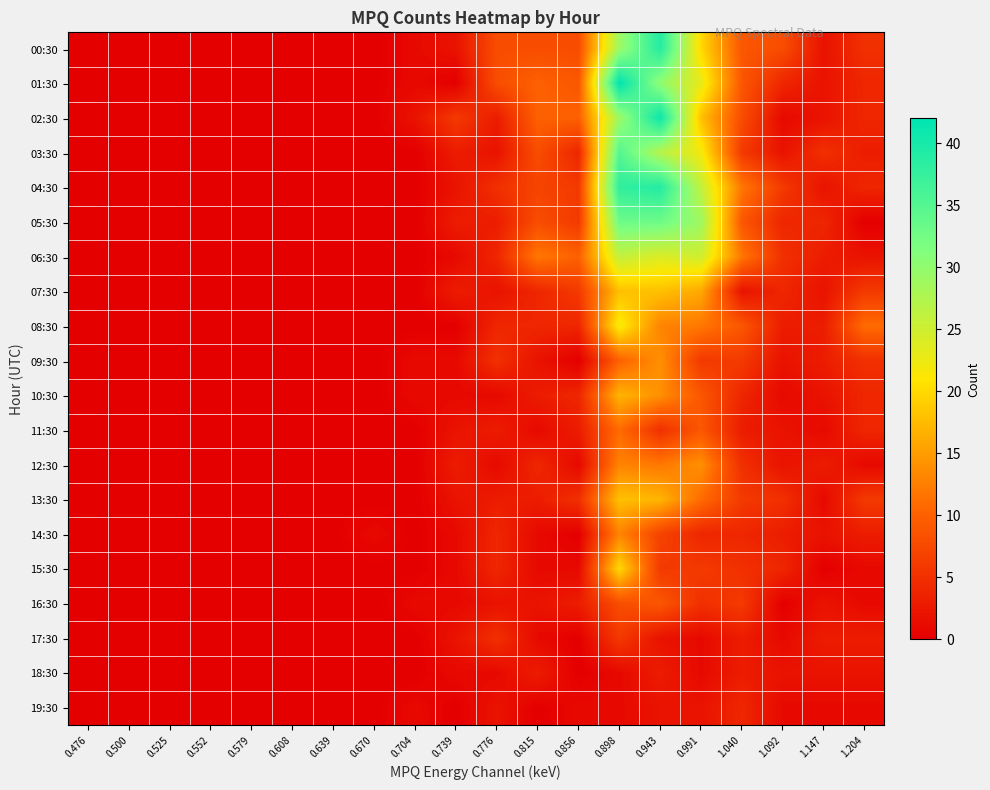

How many series are shown in this chart?

20